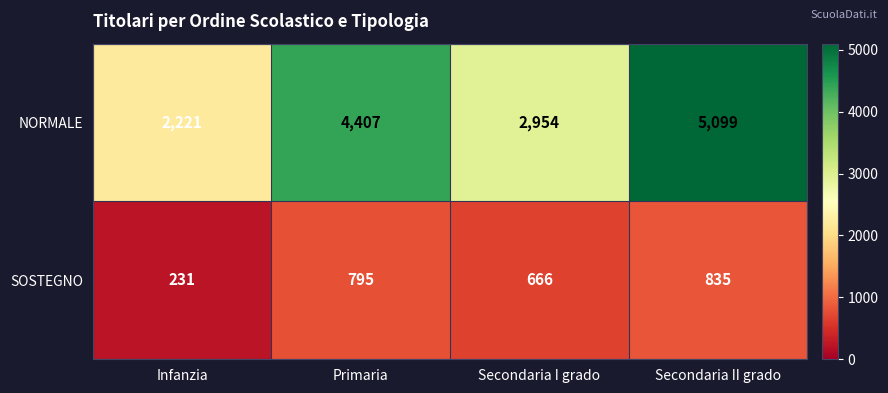

Rank the series by their average value, from lowest to highest.

SOSTEGNO, NORMALE